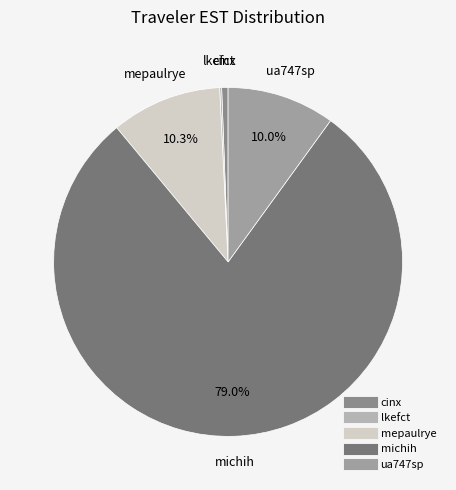

What is the largest slice in the pie chart?

michih